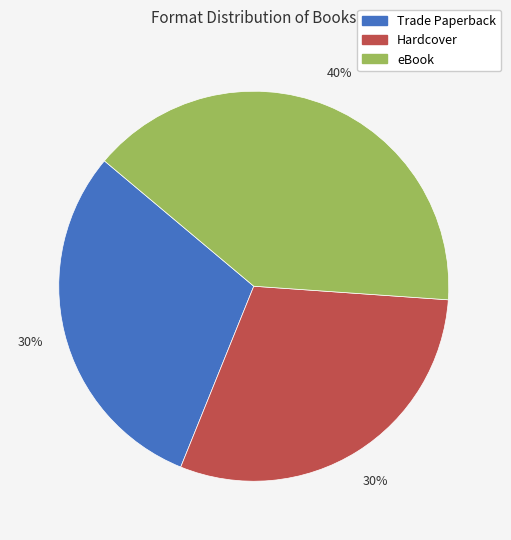

True or false: Hardcover accounts for 30% of the total.

True